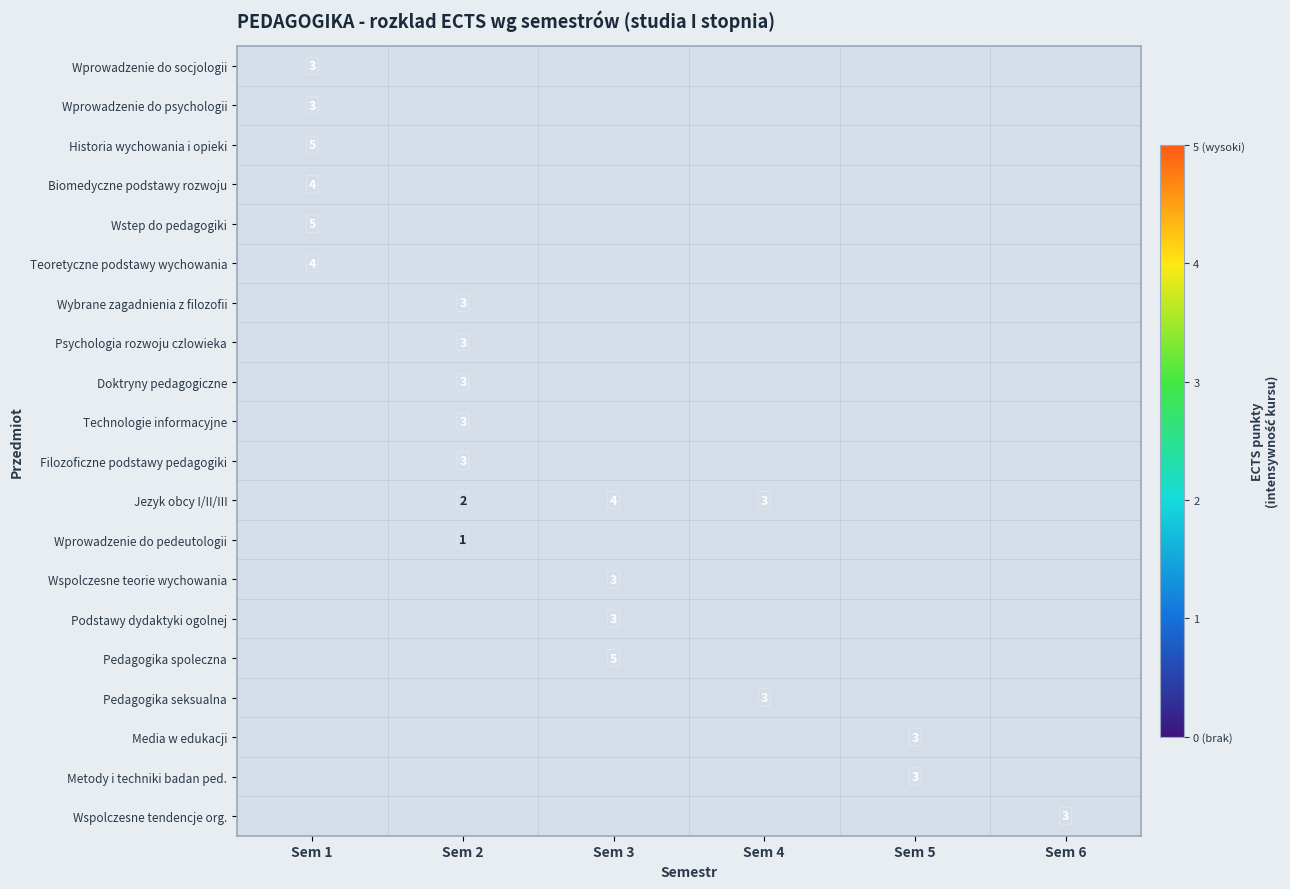

The value of Jezyk obcy I/II/III at Sem 4 is 5. True or false?

False